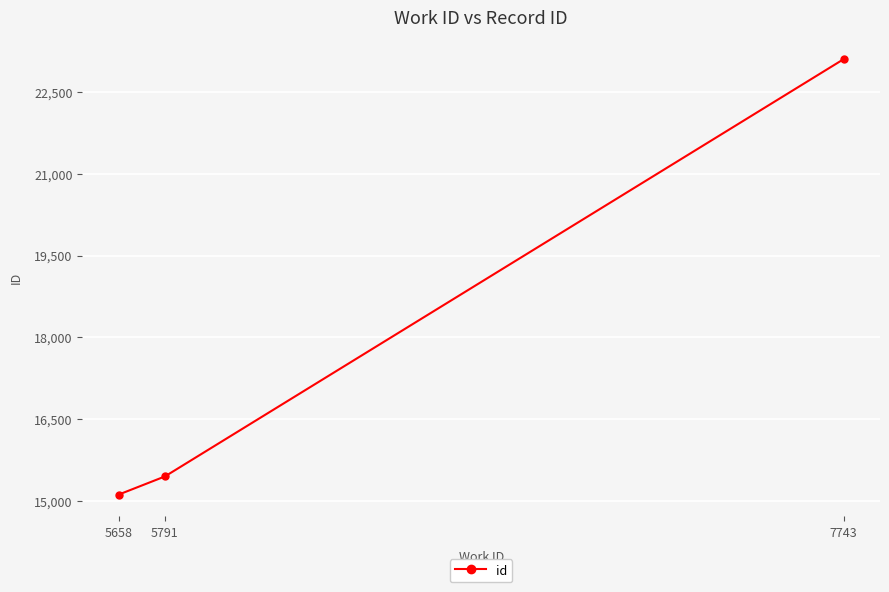

What is the greatest value displayed?

23105